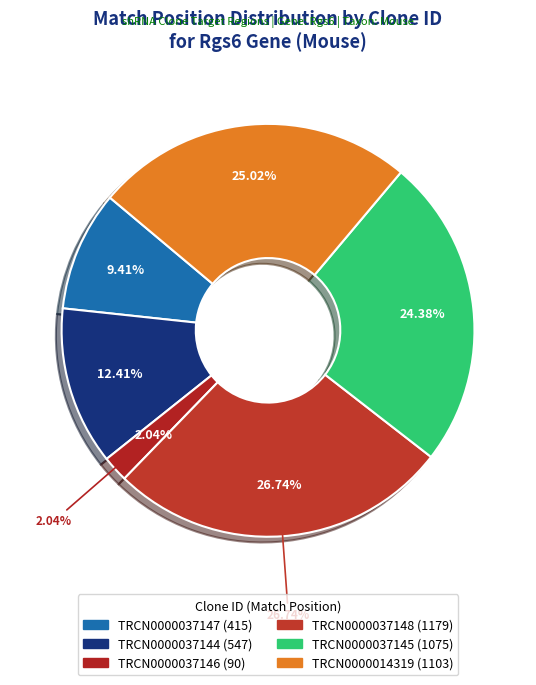

True or false: TRCN0000037145 accounts for 10% of the total.

False